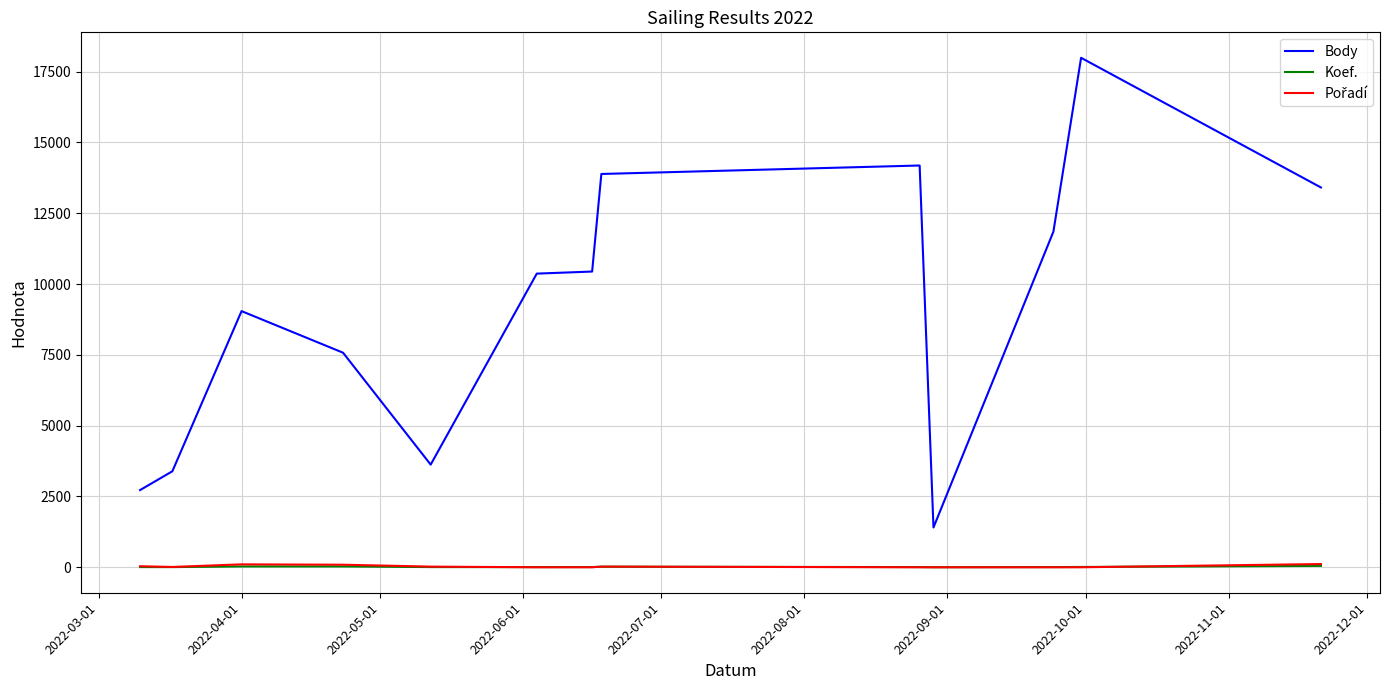

True or false: Body and Koef. cross at least once.

False